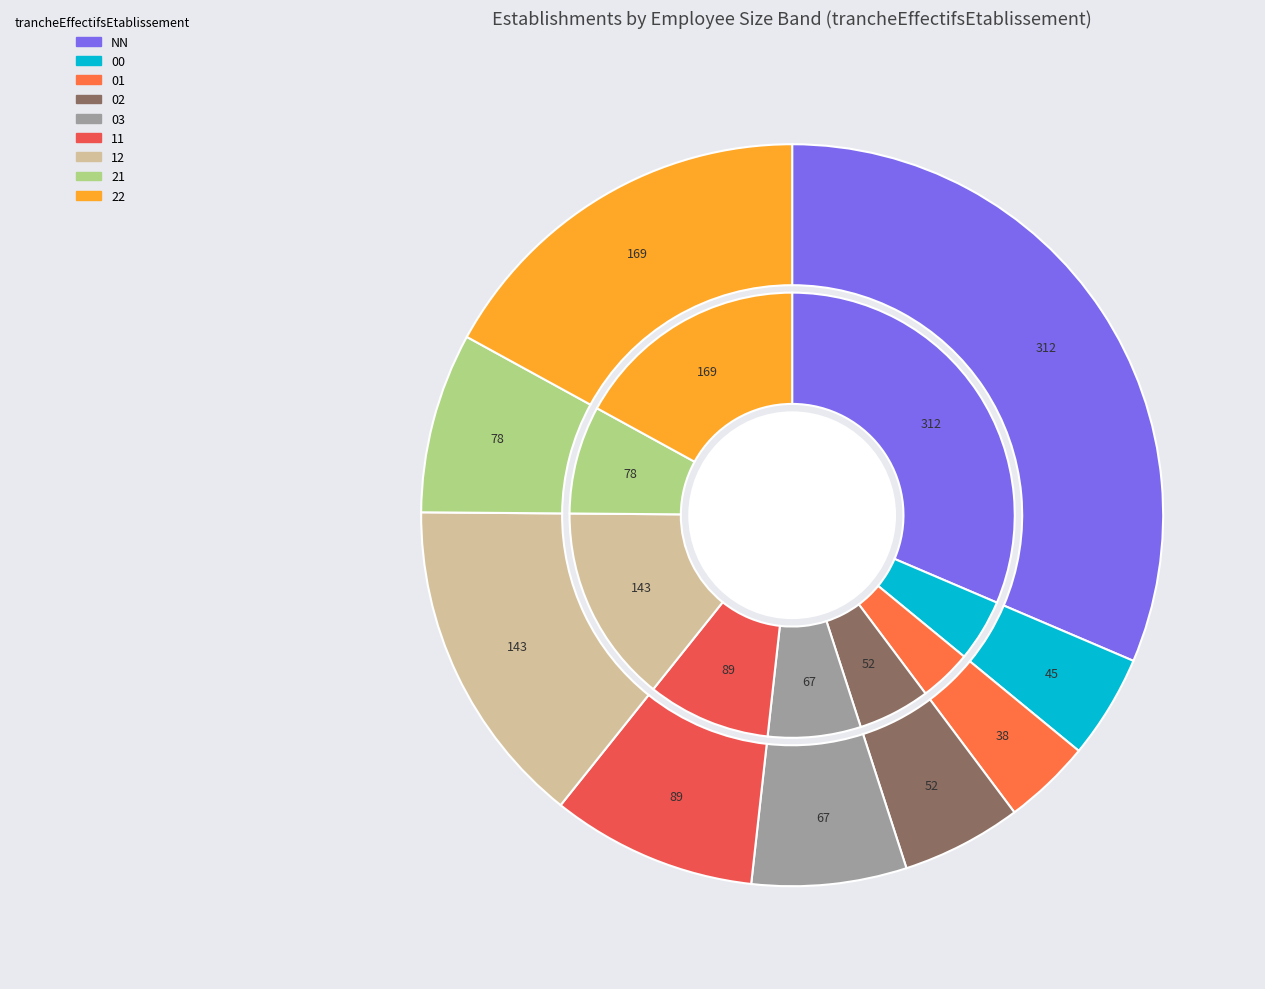

What is the change in value from 01 to 02?

+14